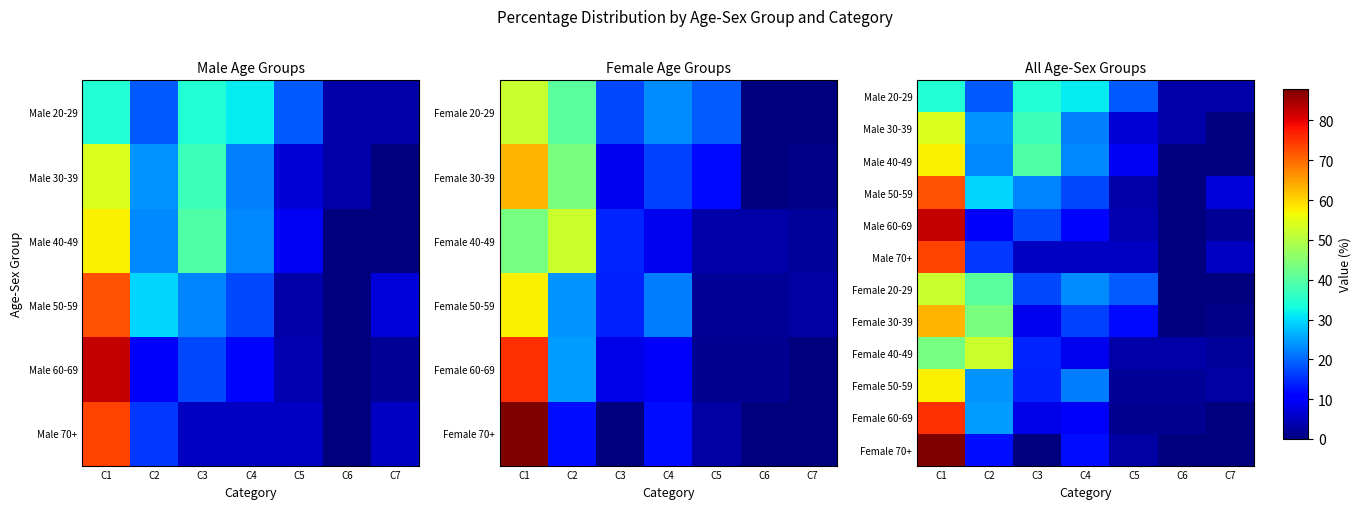

What is the sum of all Male 40-49 values?

151.5